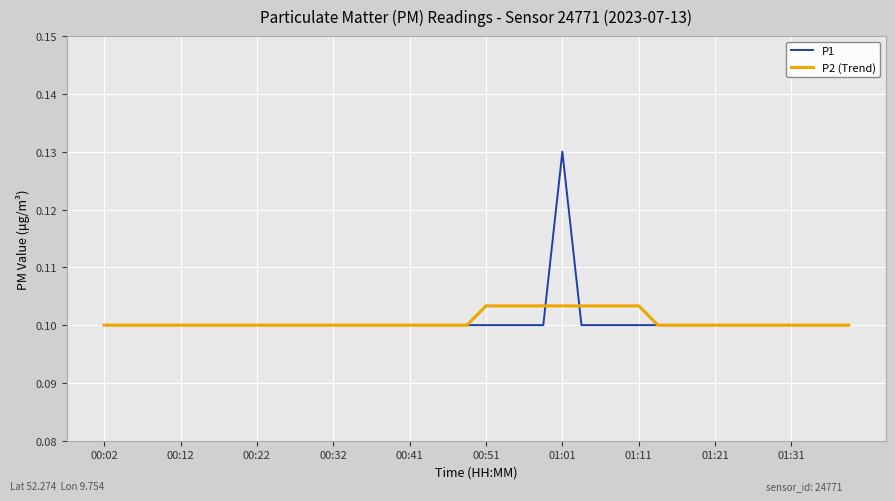

Which series has the widest spread of values?

P1